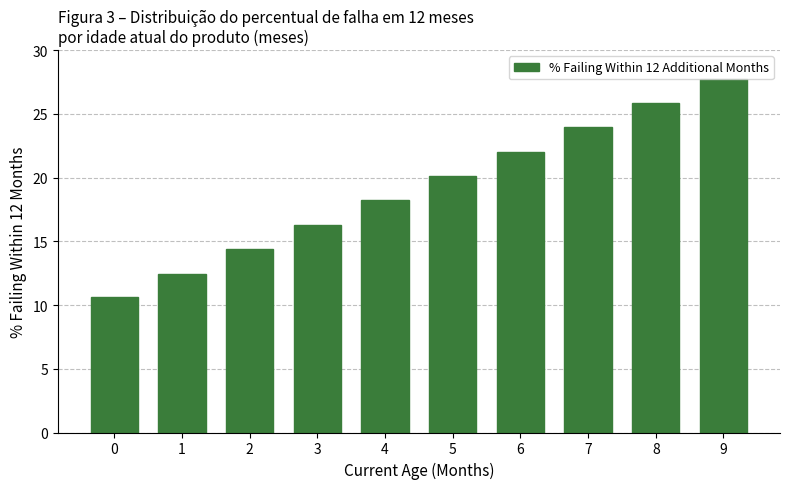

Reading right to left, extract all data points from this chart.

9=27.7	8=25.8	7=24.0	6=22.0	5=20.1	4=18.2	3=16.3	2=14.4	1=12.5	0=10.6